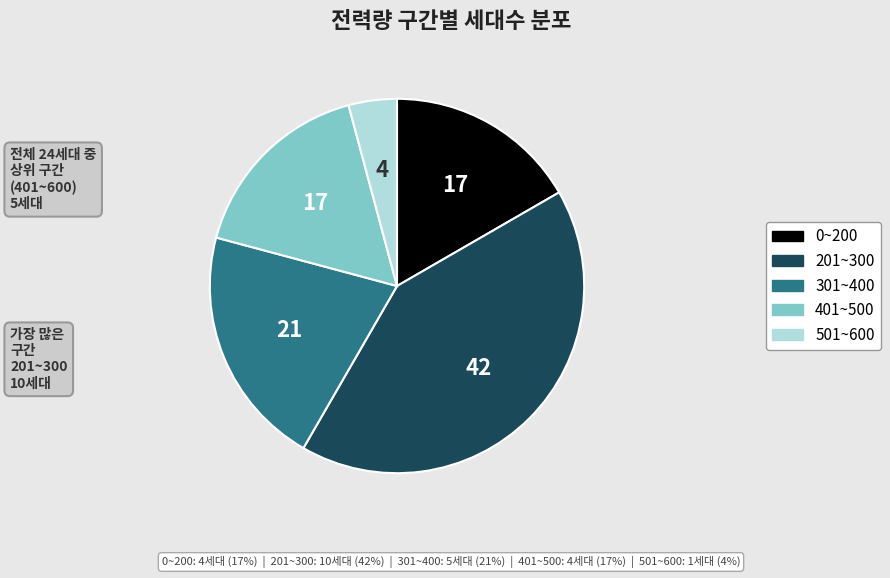

Between 501~600 and 201~300, which is larger?

201~300